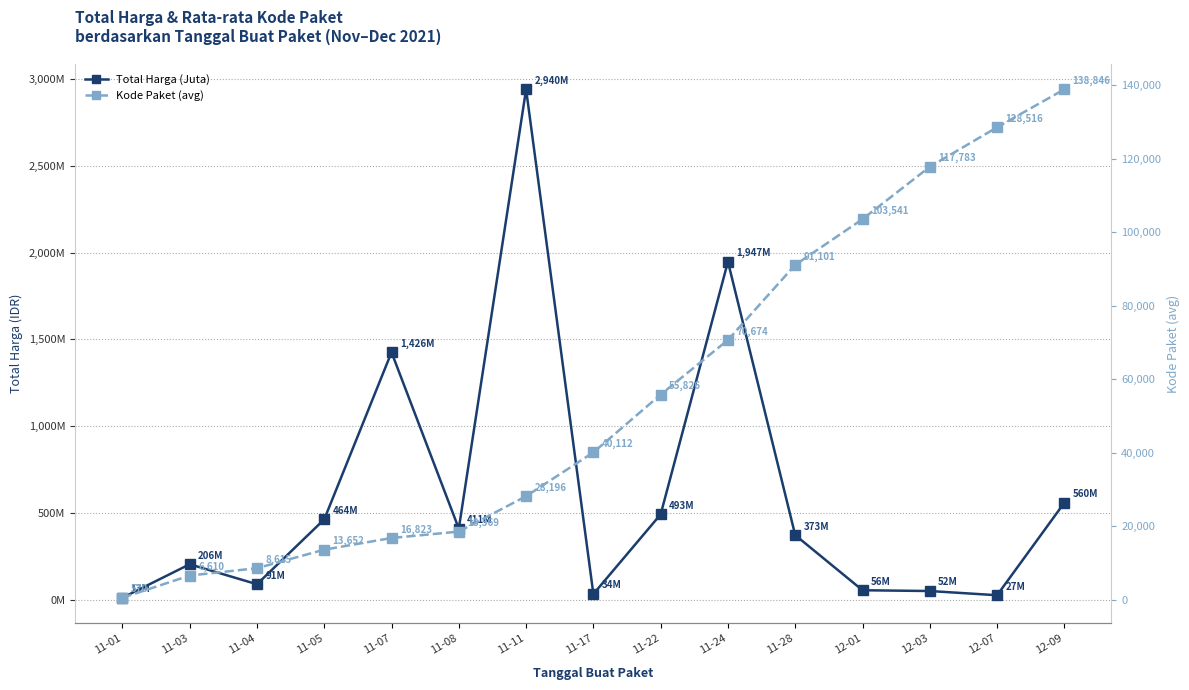

What is the approximate value of Total Harga (Juta) at 11-01?

12787500.0